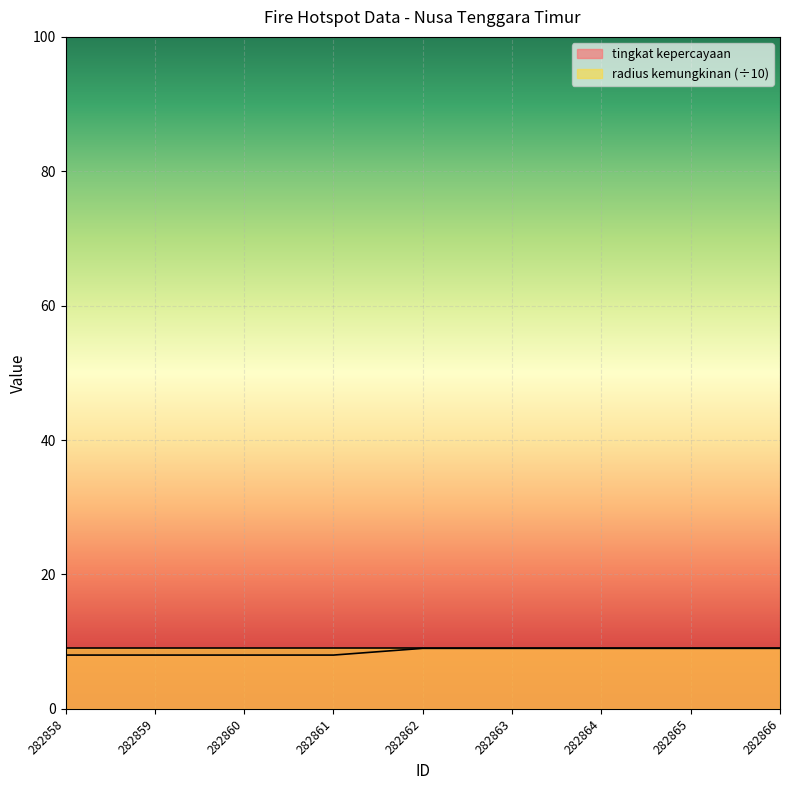

What is the sum of the values at 282864 and 282866?

18